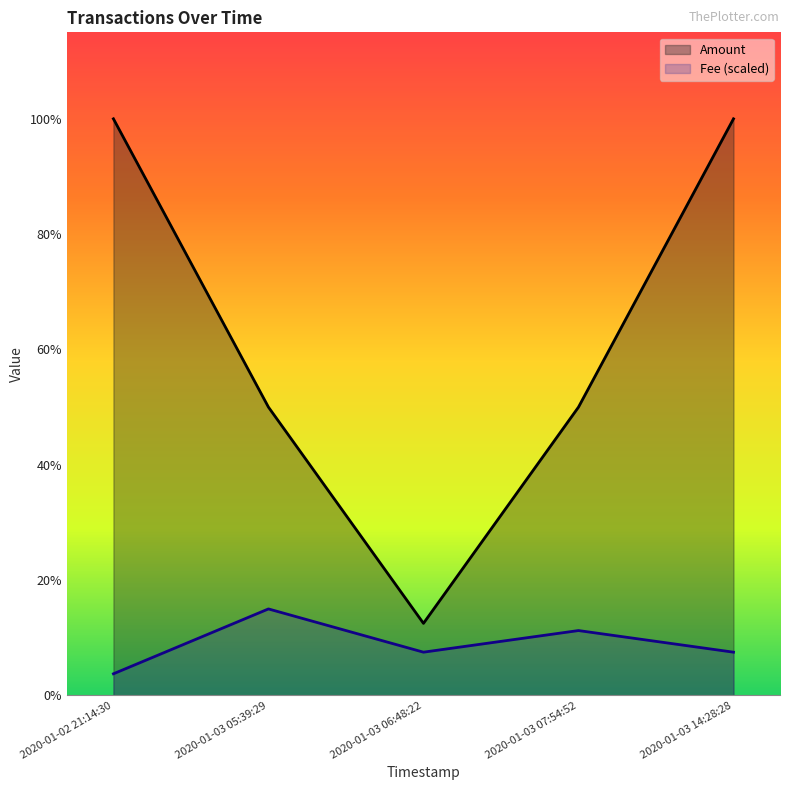

True or false: Fee (scaled) and Amount cross at least once.

False